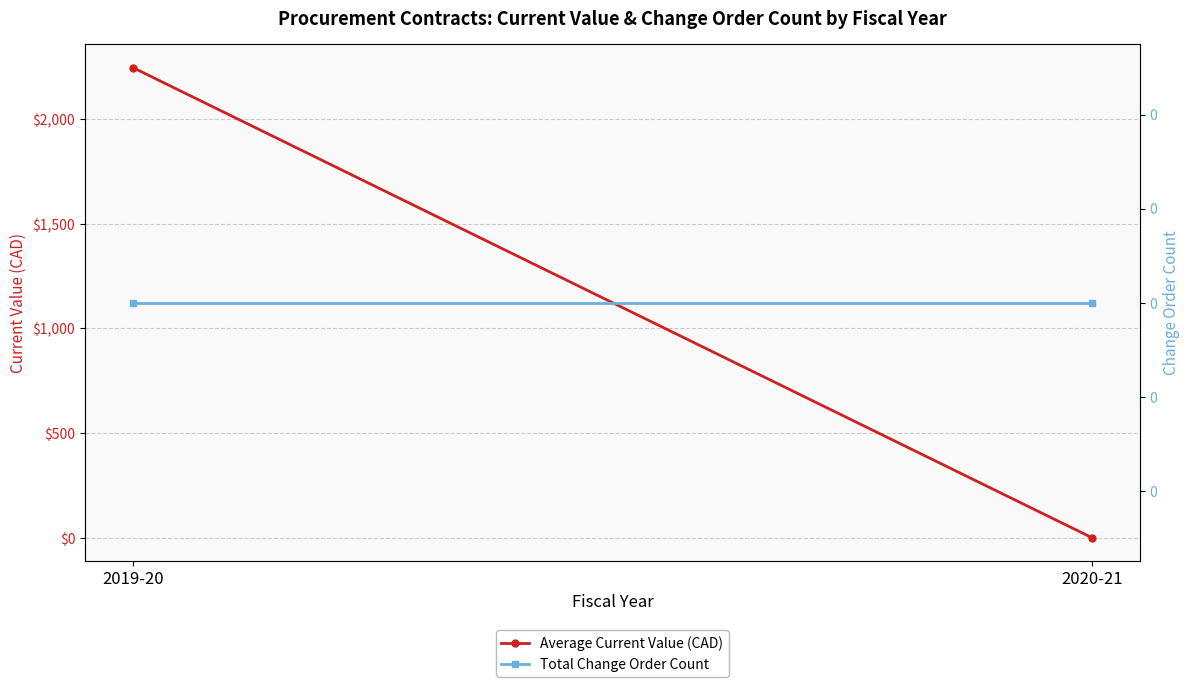

Reading right to left, extract all data points from this chart.

Average Current Value (CAD): 0.0	2246.8
Total Change Order Count: 0.0	0.0